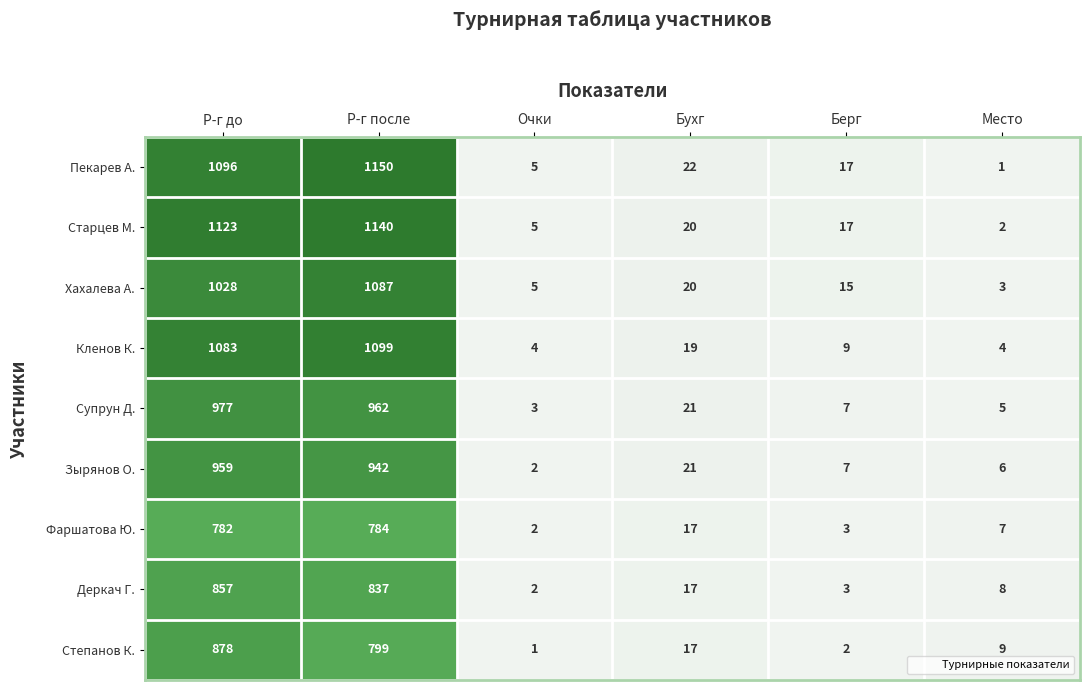

At how many categories does at least one series exceed 600?

2